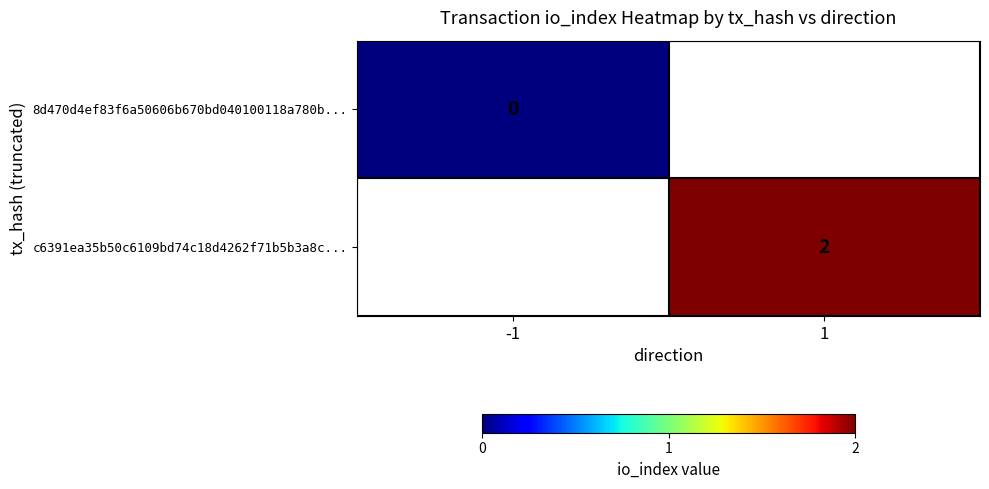

What is the greatest value displayed?

2.0